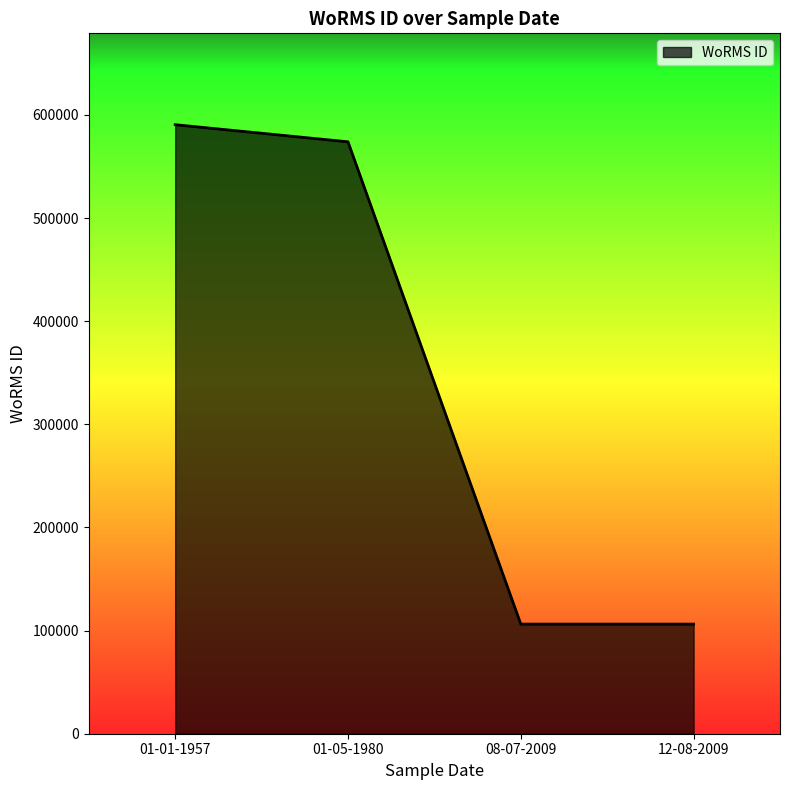

What position from the left is 12-08-2009?

4